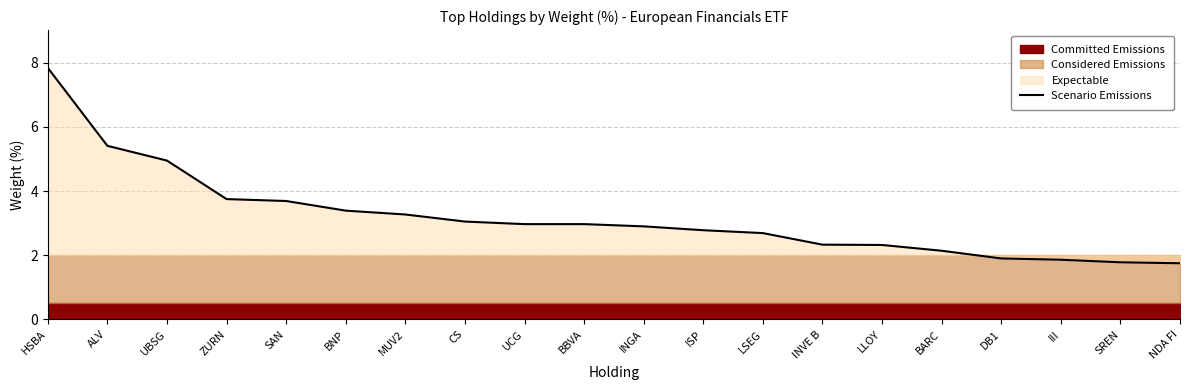

True or false: the data shows 1.3 at ALV.

False